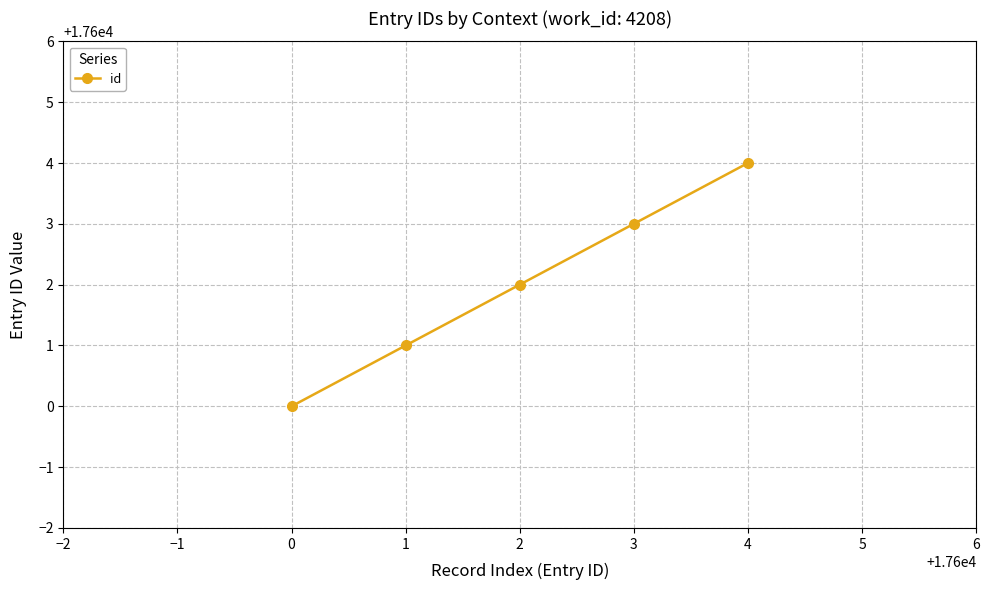

Reading left to right, transcribe all the data shown in this chart.

17600	17601	17602	17603	17604